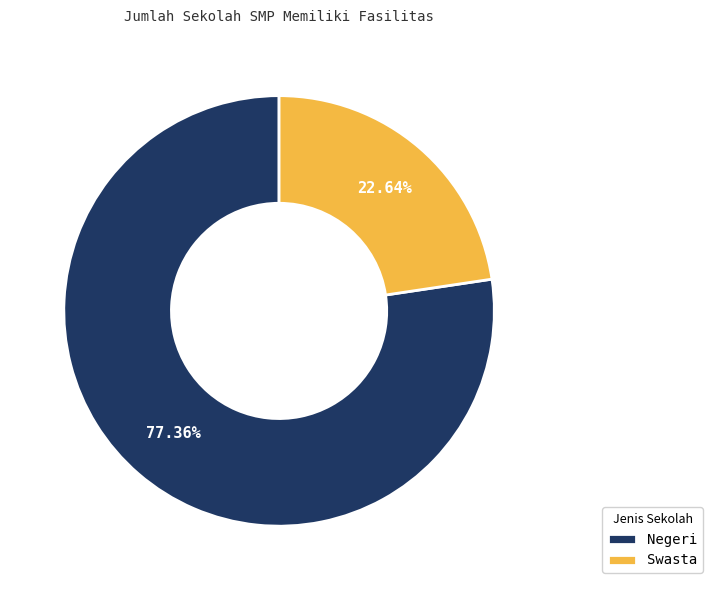

Which has a higher value, Negeri or Swasta?

Negeri